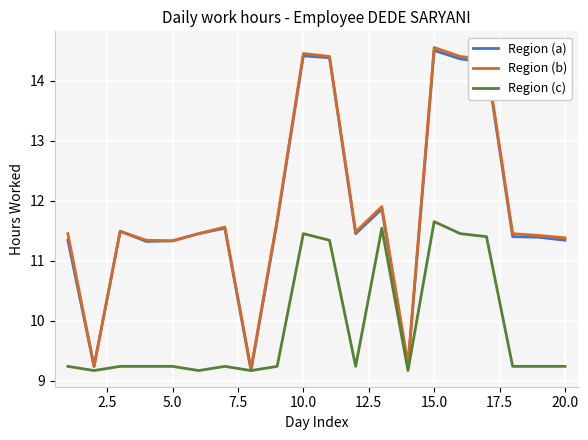

Which series has the widest spread of values?

Region (b)